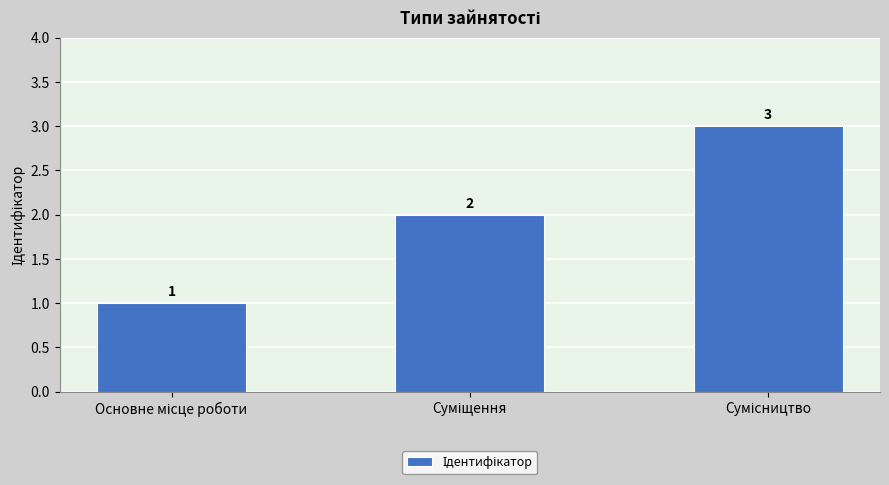

What is the maximum value shown in the chart?

3